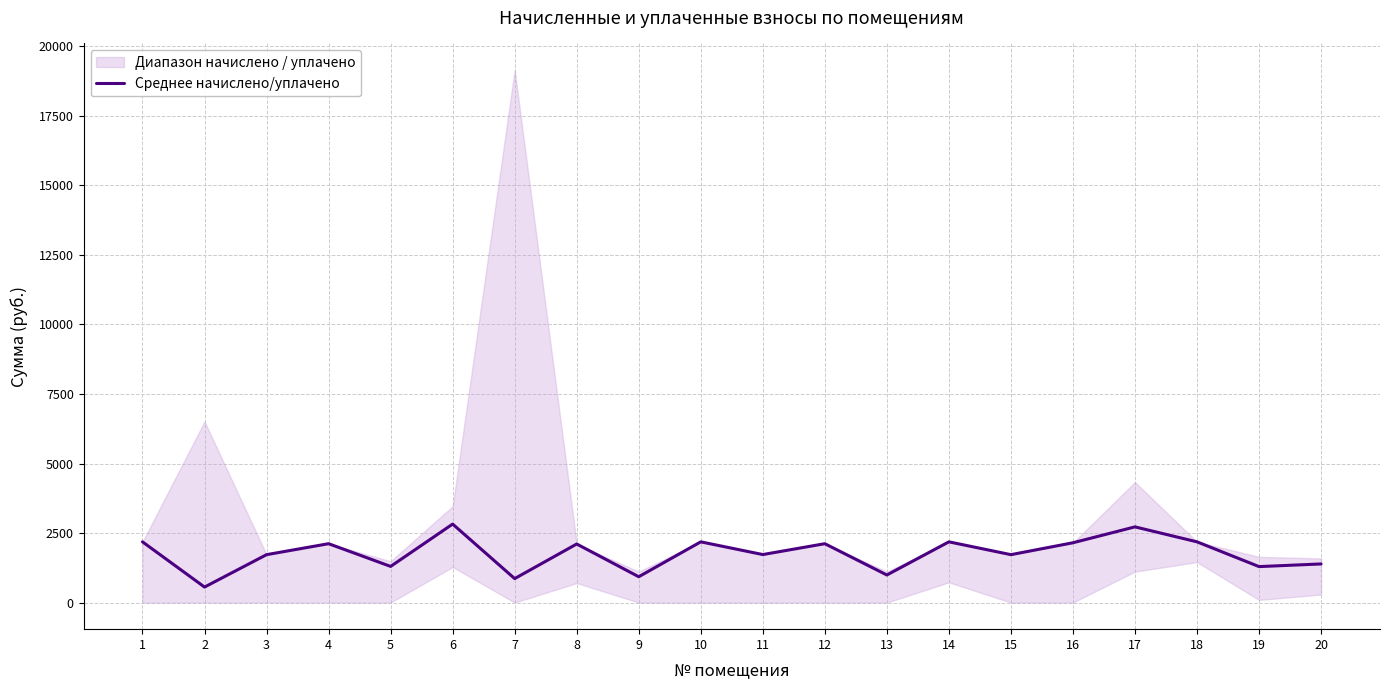

Is this an area chart (filled region under the line)?

No